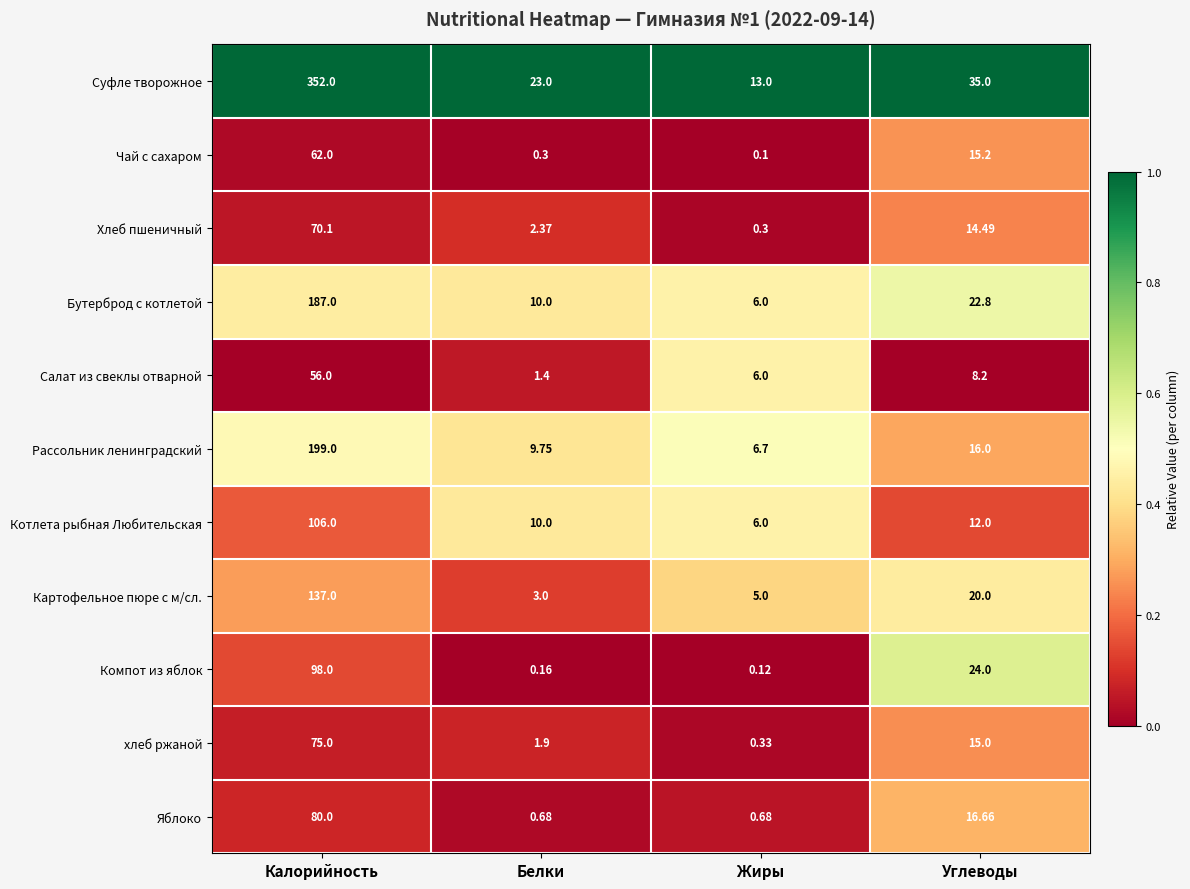

How many distinct data groups are displayed?

11